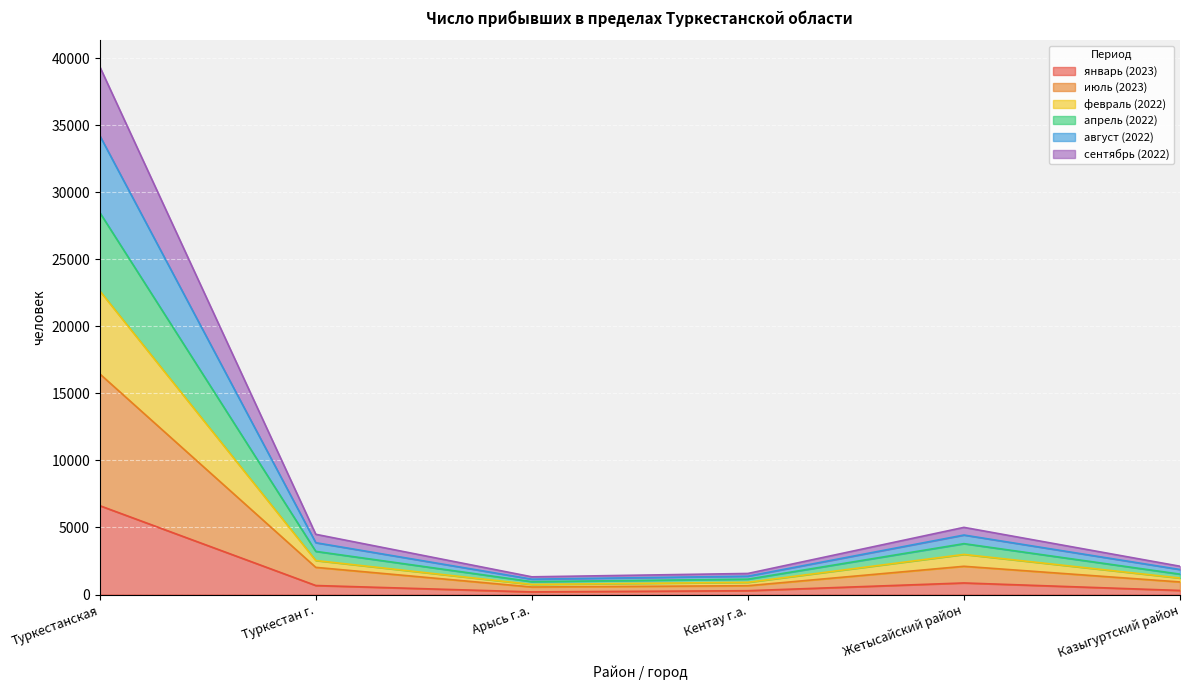

How many distinct data groups are displayed?

6